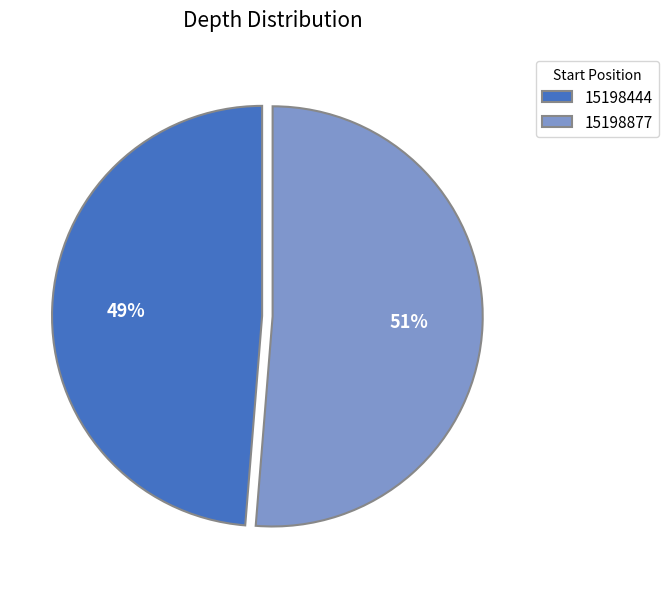

To the nearest percent, what is the combined percentage of 15198444 and 15198877?

100%